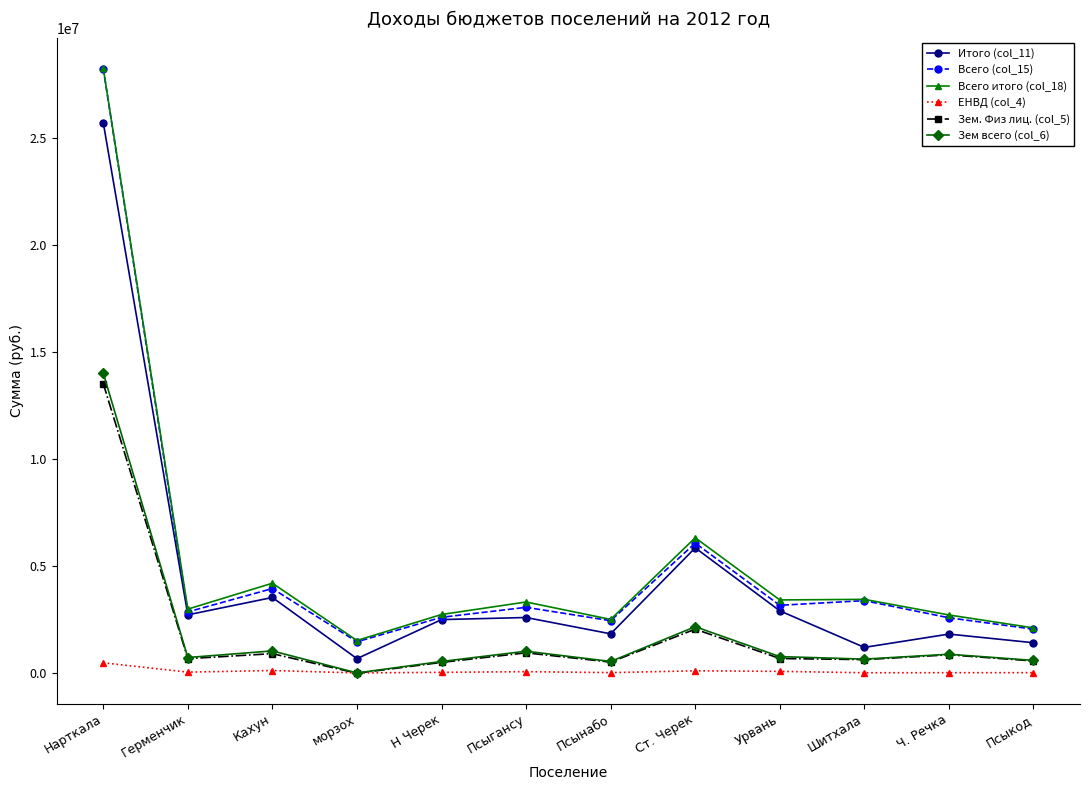

Is the value of Итого (col_11) at Нарткала greater than the value of Всего итого (col_18) at Урвань?

Yes